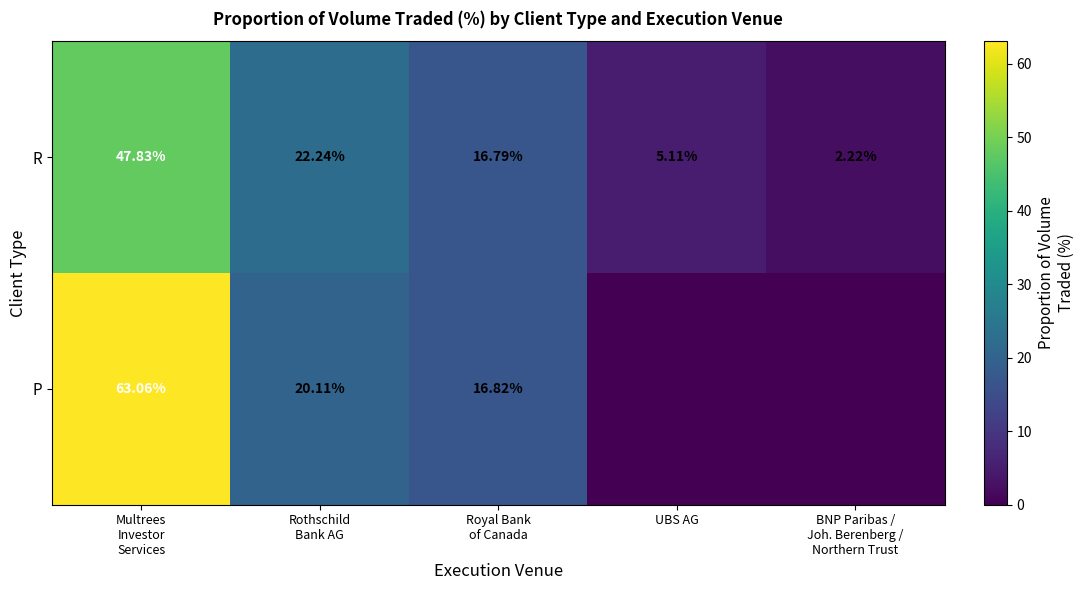

The value of P at Multrees Investor Services is 63.1. True or false?

True